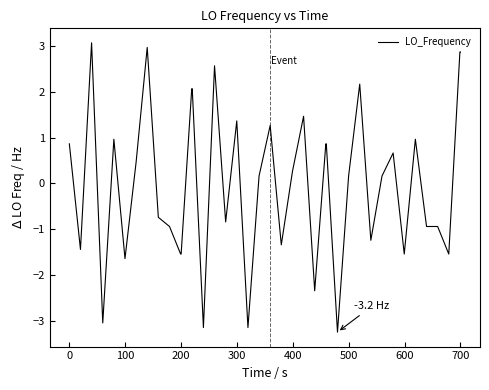

What is the minimum value shown in the chart?

-3.2